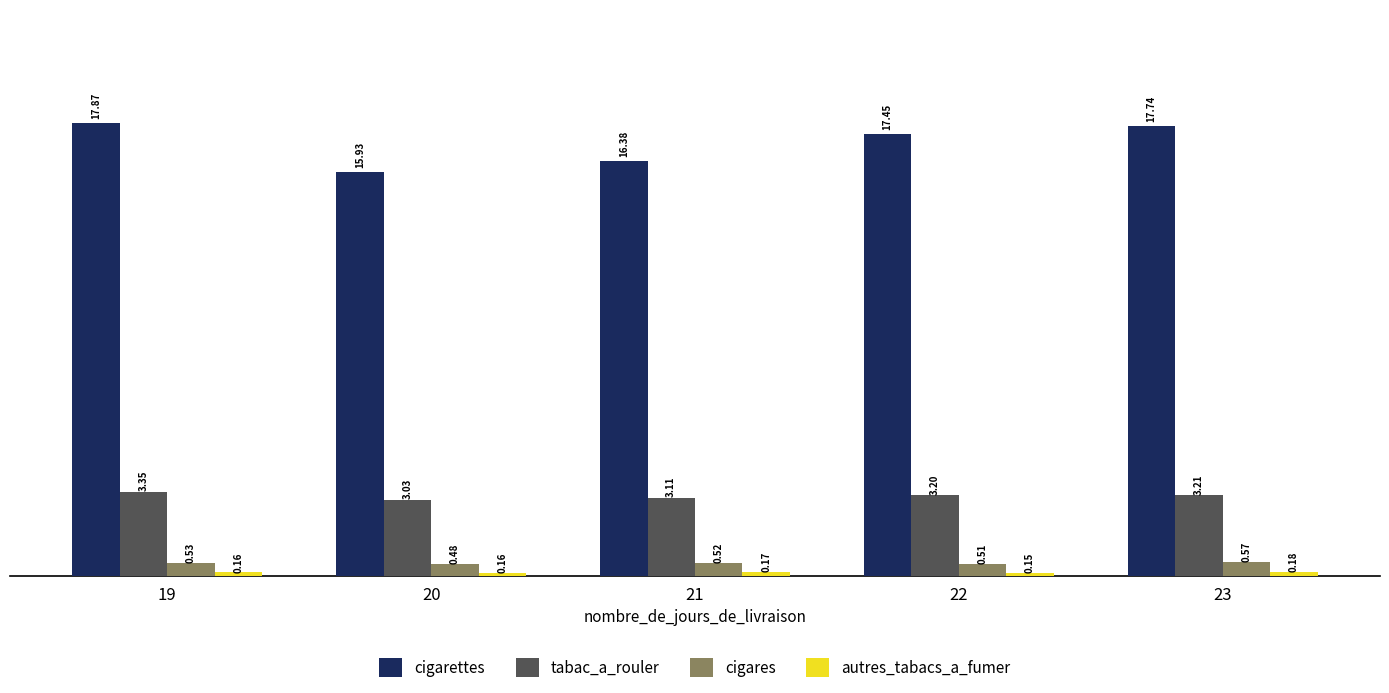

What is the spread (max minus min) of values at 19?

1770743913.5